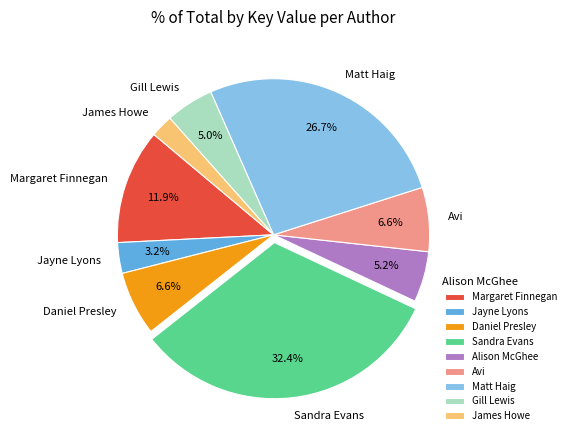

How many slices are in this pie chart?

9